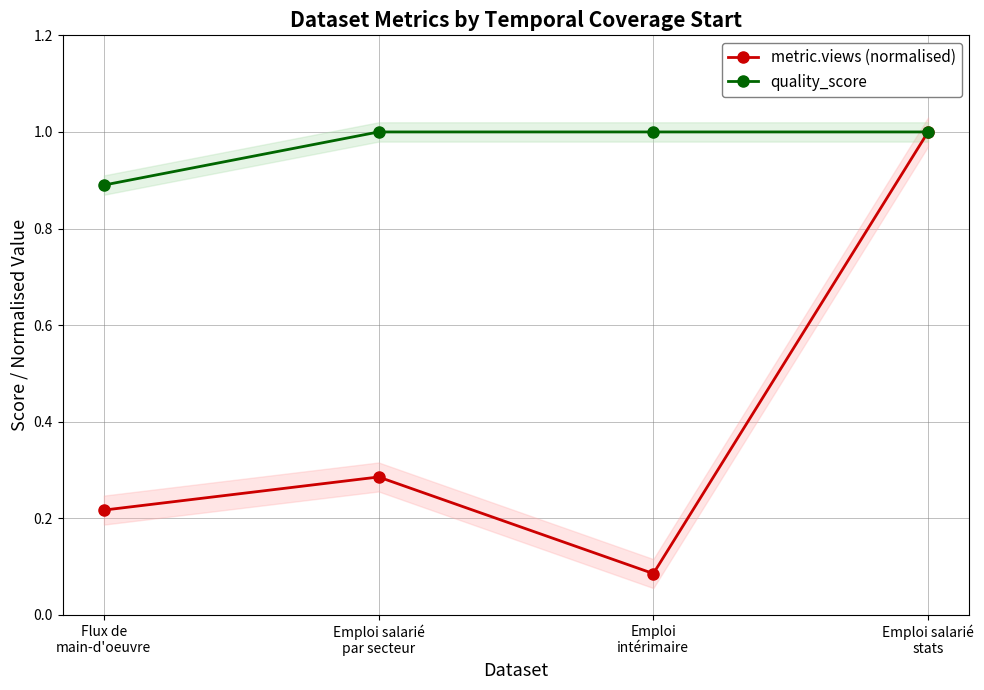

Reading right to left, transcribe all the data shown in this chart.

metric.views (normalised): Emploi salarié
stats=1.0	Emploi
intérimaire=0.1	Emploi salarié
par secteur=0.3	Flux de
main-d'oeuvre=0.2
quality_score: Emploi salarié
stats=1.0	Emploi
intérimaire=1.0	Emploi salarié
par secteur=1.0	Flux de
main-d'oeuvre=0.9